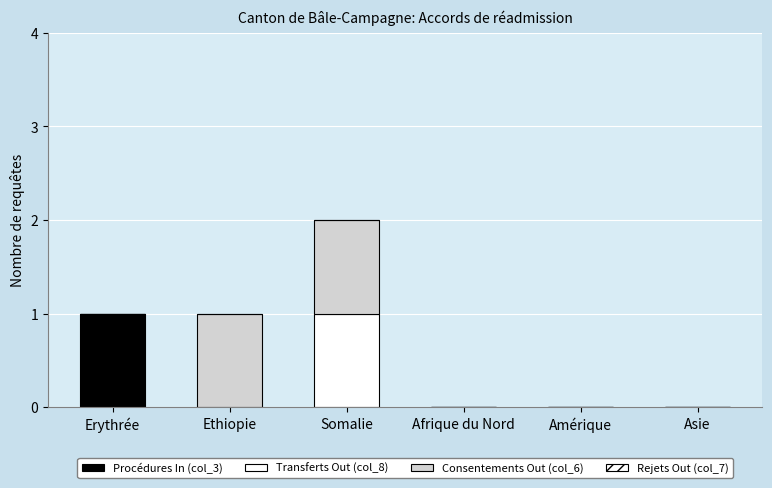

At Afrique du Nord, list the series in order from smallest to largest.

Procédures In (col_3), Transferts Out (col_8), Consentements Out (col_6), Rejets Out (col_7)